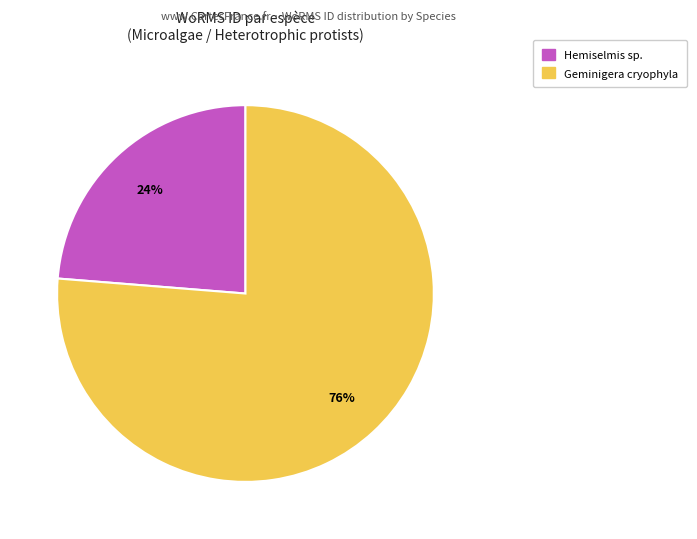

The Geminigera cryophyla slice represents 76% of the pie. True or false?

True